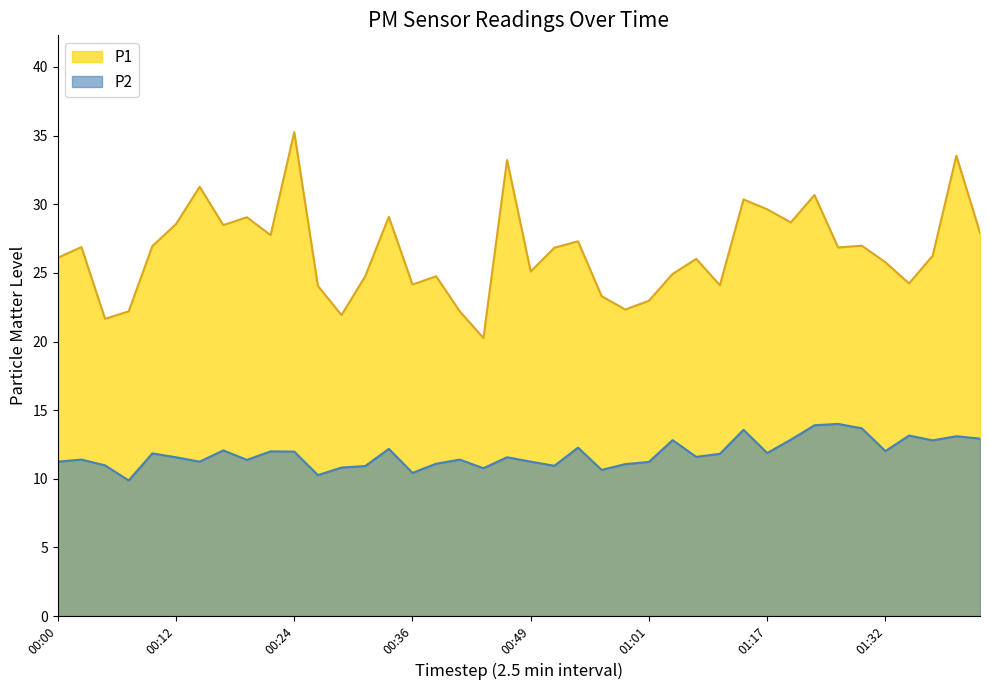

At how many categories does at least one series exceed 27?

15